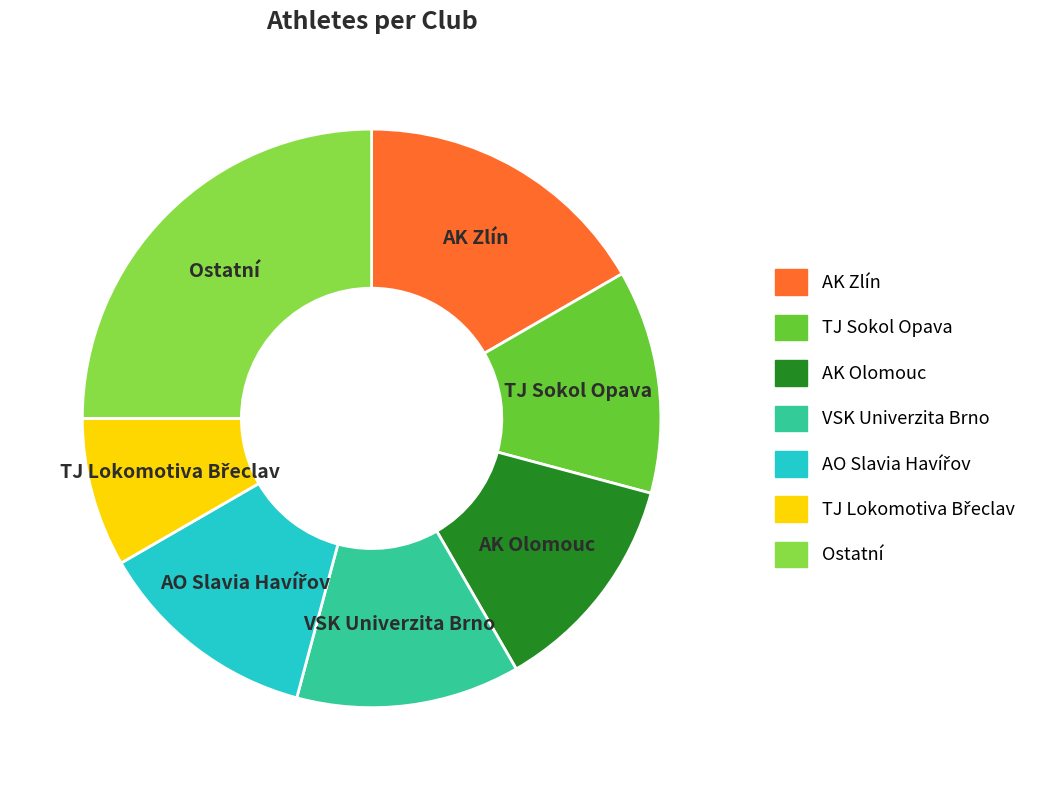

Does any single category account for the majority?

No